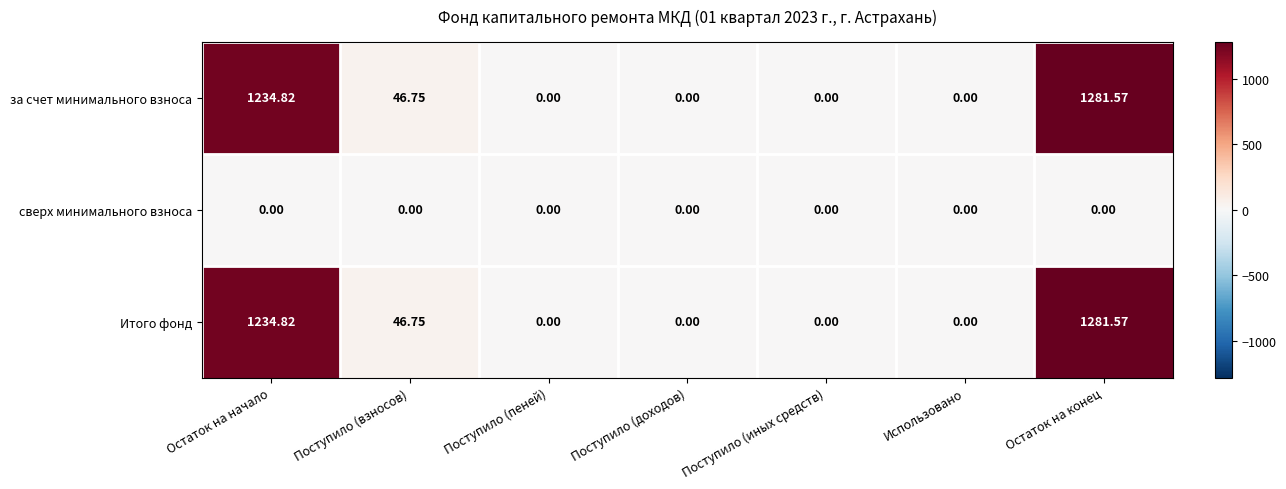

At which category is the sum across all series the highest?

Остаток на конец